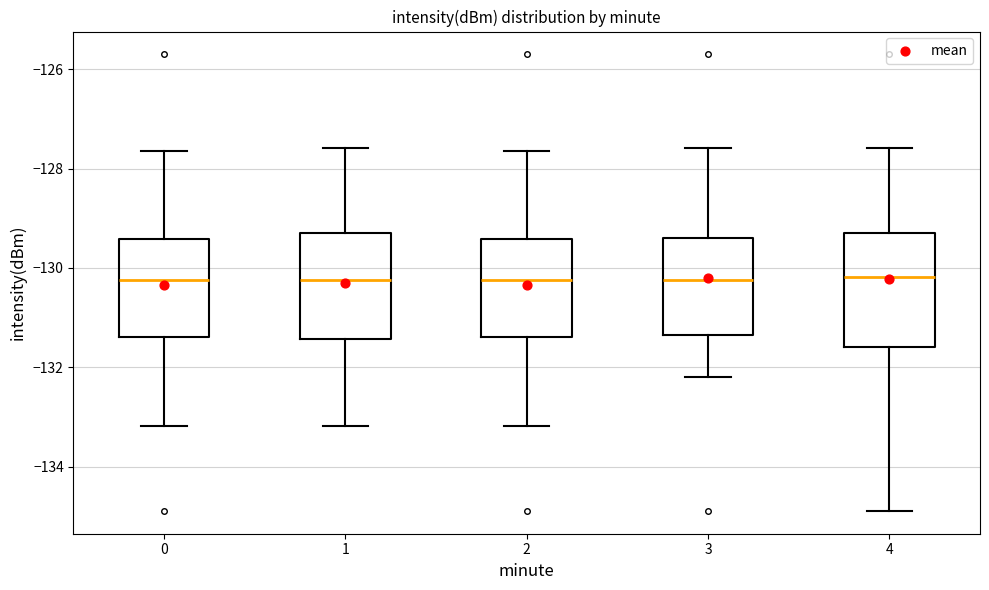

Reading left to right, transcribe this box plot: for each box, give where its median line is, the range the box spans, and where its two whiskers end, as read against the y-axis. The values are not printed on the chart, so give them approximately, as read against the axis.

0: median -130.2, box -131.4 to -129.4, whiskers -133.2 to -127.6
1: median -130.2, box -131.4 to -129.2, whiskers -133.2 to -127.6
2: median -130.2, box -131.4 to -129.4, whiskers -133.2 to -127.6
3: median -130.2, box -131.4 to -129.4, whiskers -132.2 to -127.6
4: median -130.2, box -131.6 to -129.2, whiskers -134.8 to -127.6